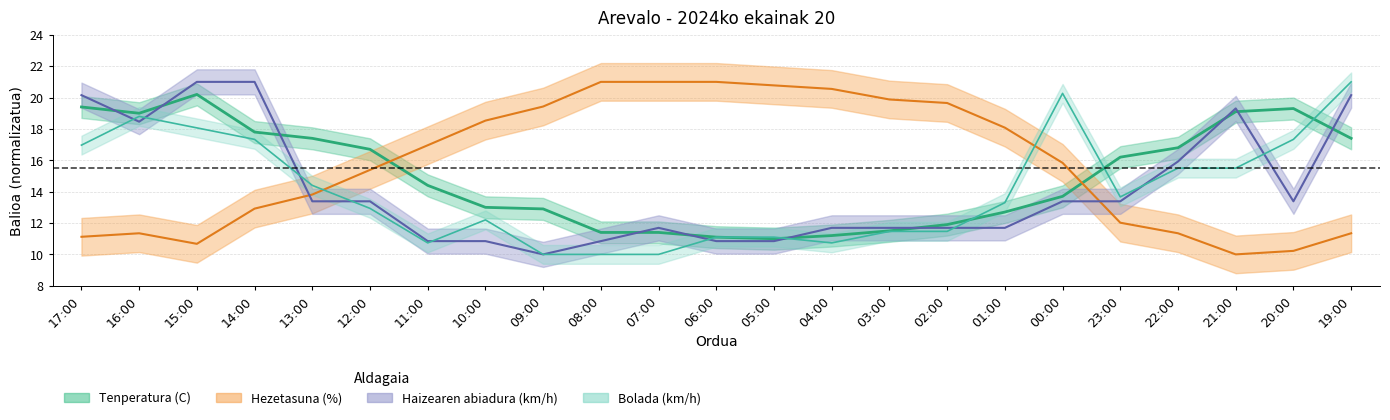

Count the number of categories in the chart.

23